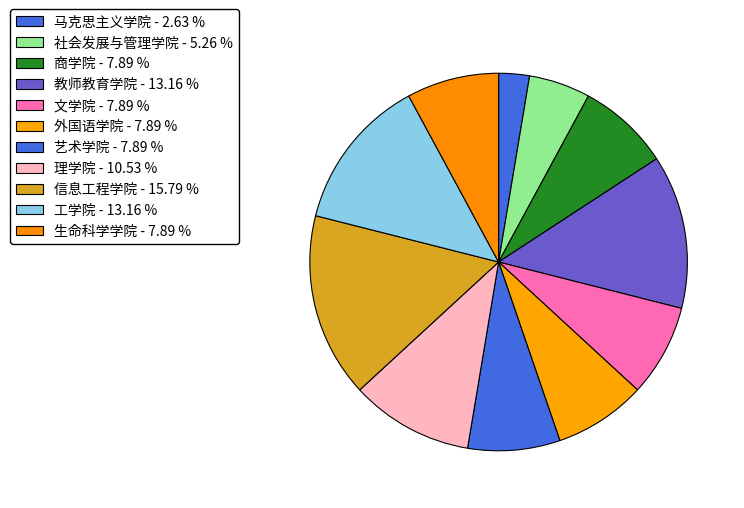

Rank the categories by value from highest to lowest.

信息工程学院, 教师教育学院, 工学院, 理学院, 商学院, 文学院, 外国语学院, 艺术学院, 生命科学学院, 社会发展与管理学院, 马克思主义学院